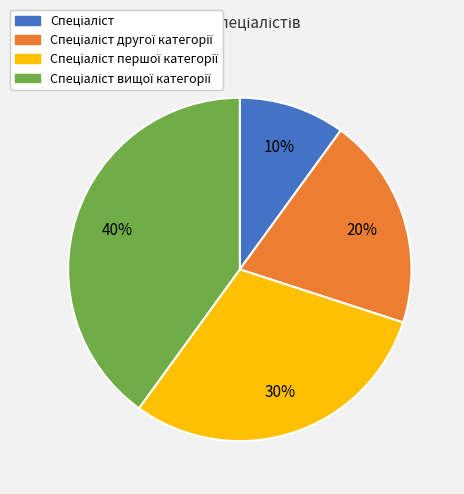

Is there any slice that represents more than half of the pie?

No